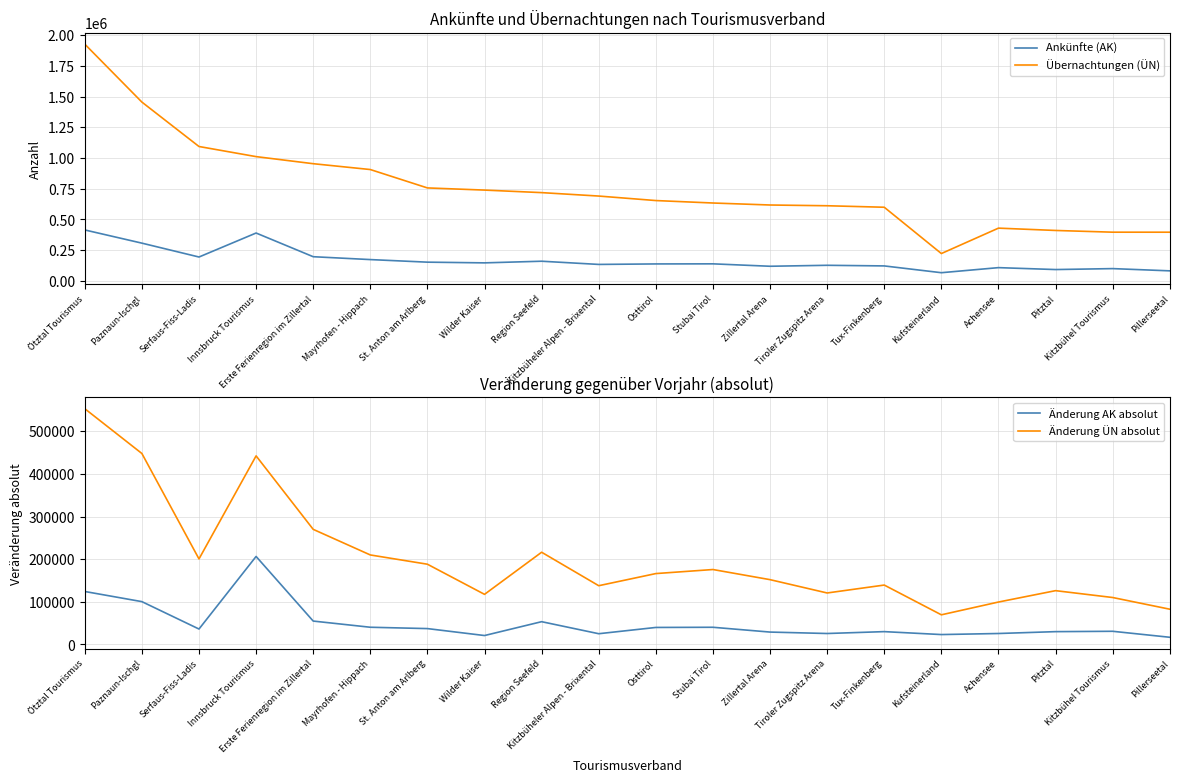

Does the chart have visible grid lines?

Yes